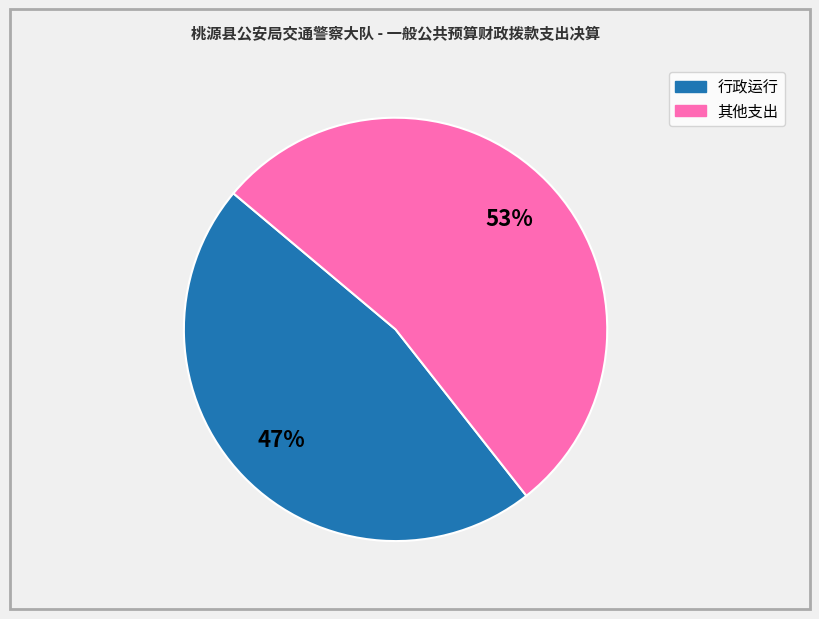

Is there a majority slice in this chart?

Yes